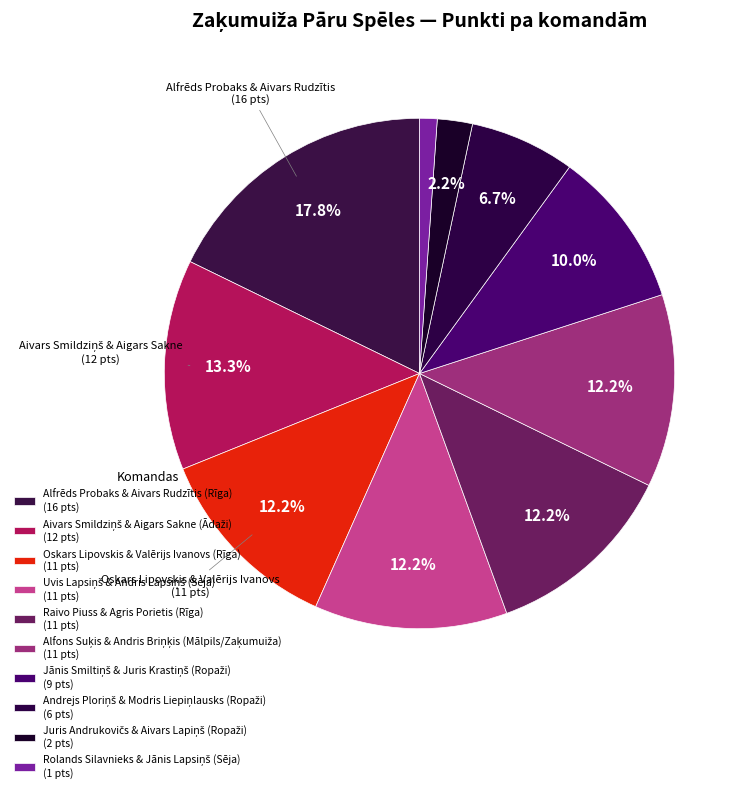

Count the number of slices in the pie.

10